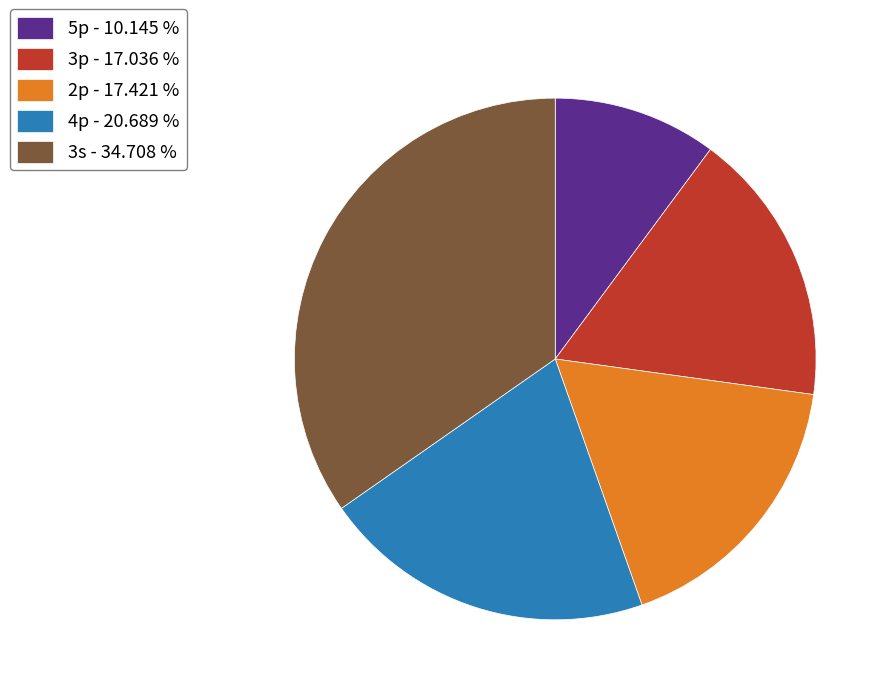

Combined, do 3s and 2p account for over 50%?

Yes